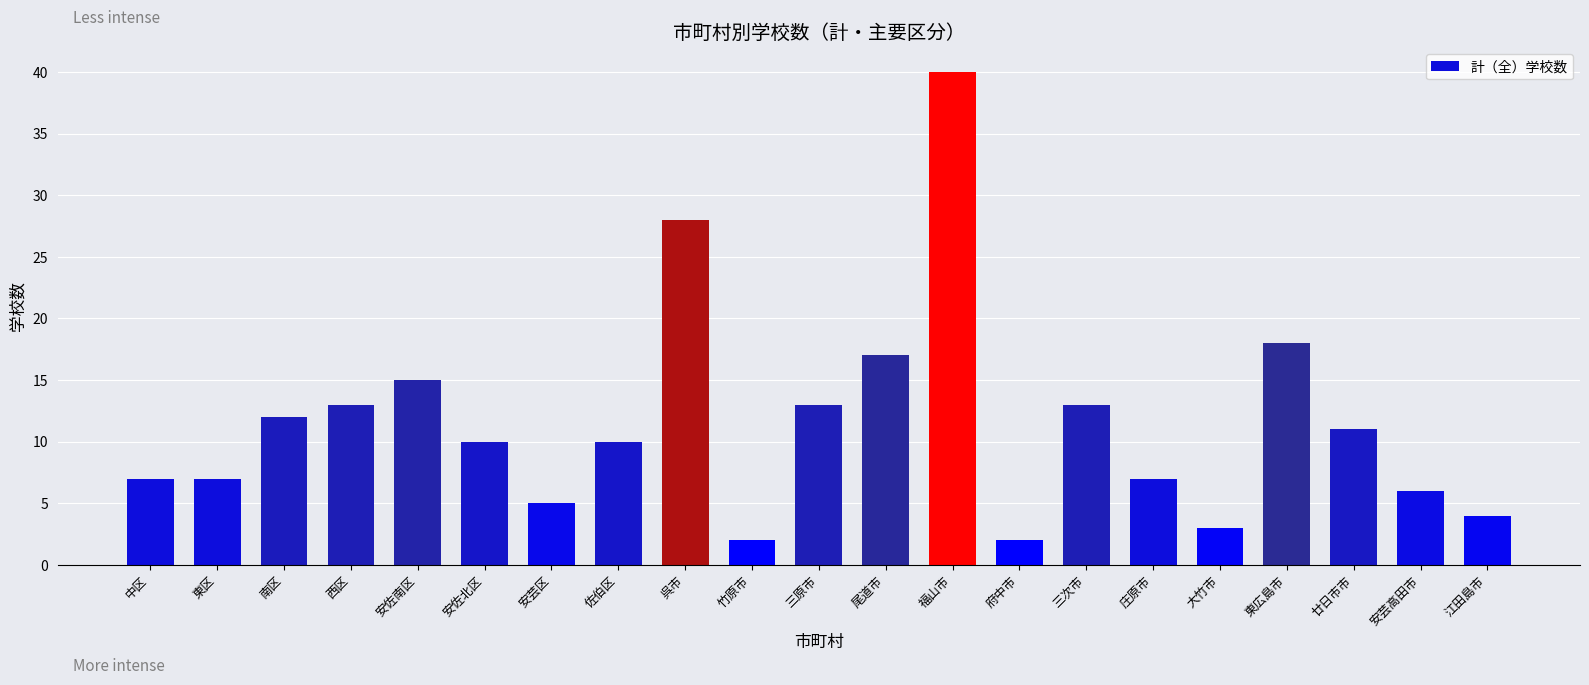

Reading right to left, what are all the values shown in this chart?

江田島市=4	安芸高田市=6	廿日市市=11	東広島市=18	大竹市=3	庄原市=7	三次市=13	府中市=2	福山市=40	尾道市=17	三原市=13	竹原市=2	呉市=28	佐伯区=10	安芸区=5	安佐北区=10	安佐南区=15	西区=13	南区=12	東区=7	中区=7